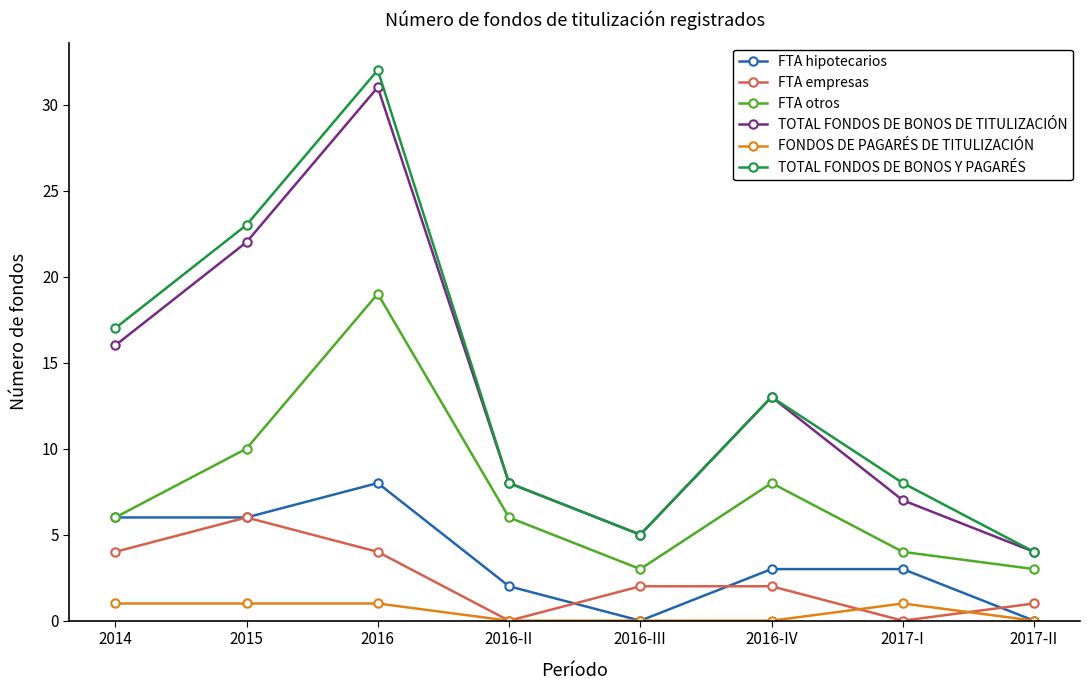

What position from the left is 2015?

2